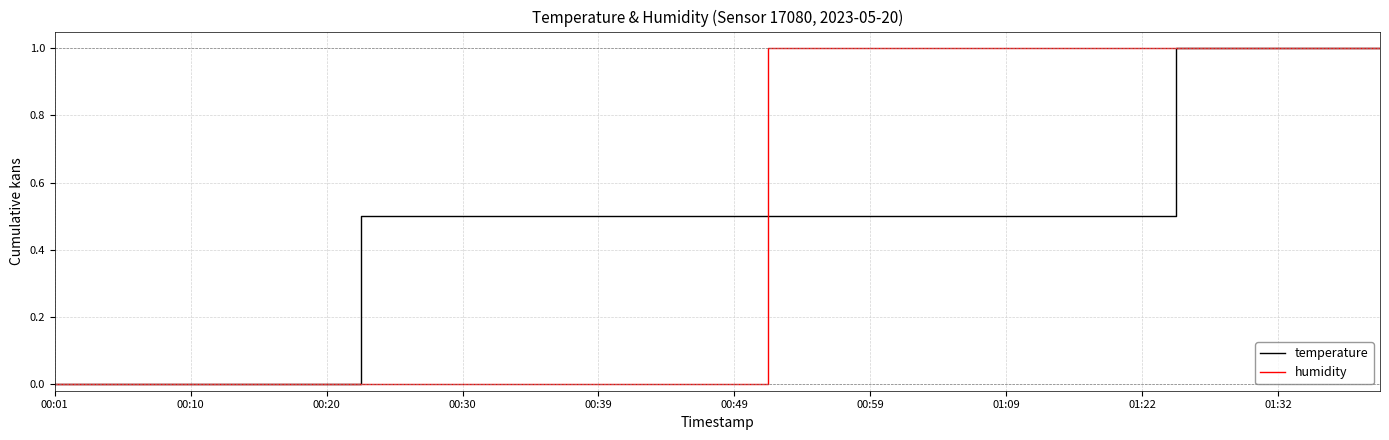

What is the greatest value displayed?

1.0